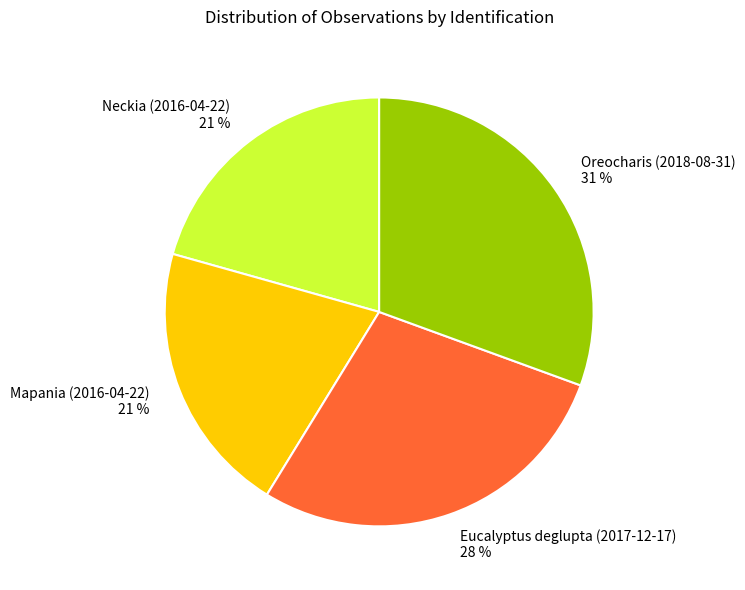

Is the sum of Neckia (2016-04-22) 21 % and Oreocharis (2018-08-31) 31 % greater than half?

Yes